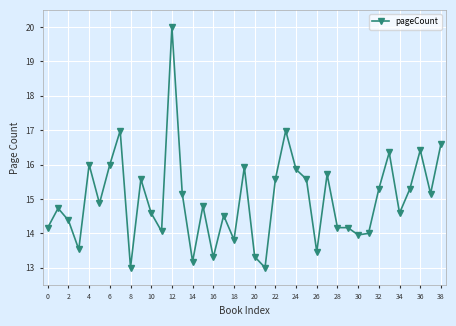

What is the maximum value shown in the chart?

20.0